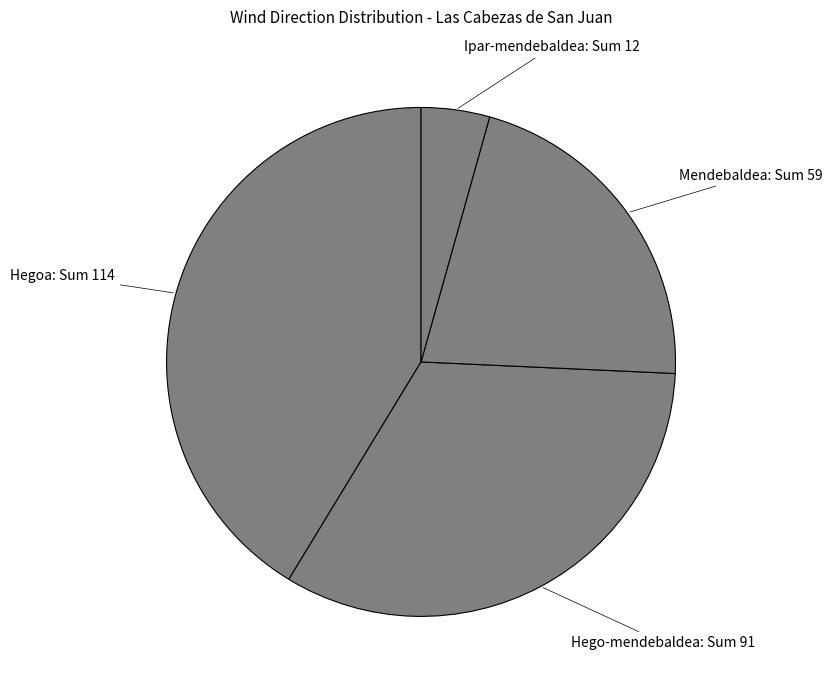

Is the sum of Hego-mendebaldea: Sum 91 and Hegoa: Sum 114 greater than half?

Yes